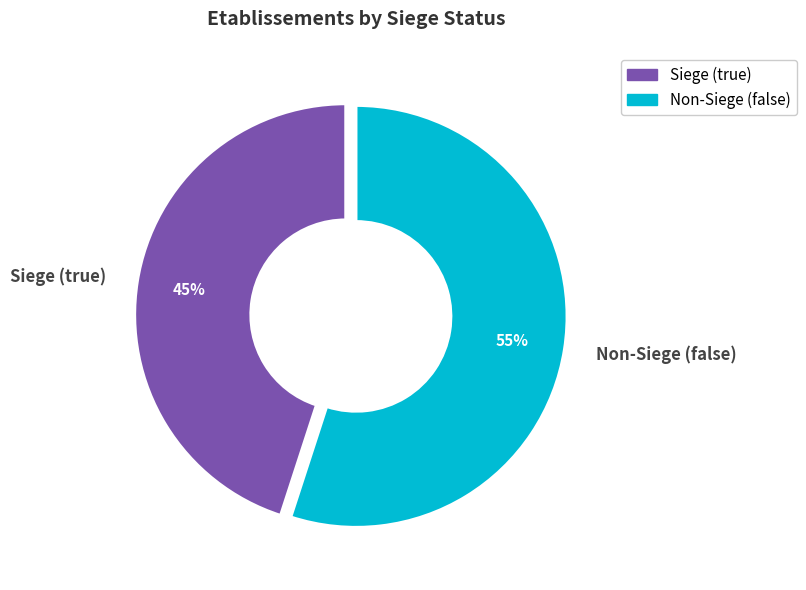

To the nearest percent, what is the difference between the largest and smallest slice percentages?

10%